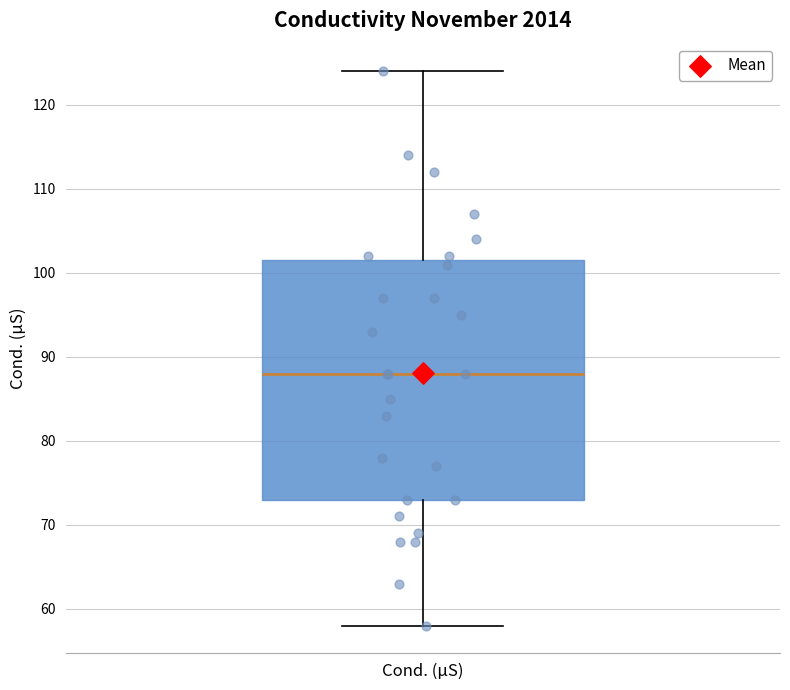

Where does the upper whisker of the box for Cond. (µS) end on the y-axis? The values are not printed on the chart, so give them approximately, as read against the axis.

124